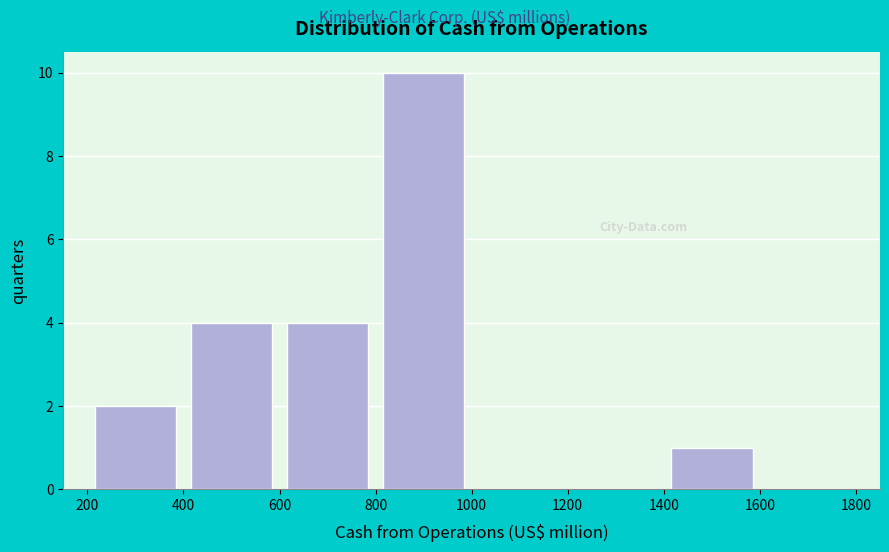

Reading left to right, list every bar in this chart as the range it spans on the x-axis followed by its height. The values are not printed on the chart, so give them approximately, as read against the axis.

200 to 400: 2
400 to 600: 4
600 to 800: 4
800 to 1000: 10
1000 to 1200: 0
1200 to 1400: 0
1400 to 1600: 1
1600 to 1800: 0